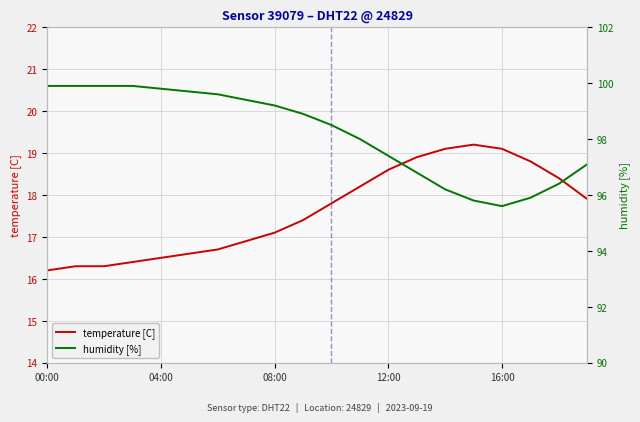

Reading left to right, list all the values displayed in this chart.

temperature [C]: 16.2	16.3	16.3	16.4	16.5	16.6	16.7	16.9	17.1	17.4	17.8	18.2	18.6	18.9	19.1	19.2	19.1	18.8	18.4	17.9
humidity [%]: 99.9	99.9	99.9	99.9	99.8	99.7	99.6	99.4	99.2	98.9	98.5	98.0	97.4	96.8	96.2	95.8	95.6	95.9	96.4	97.1